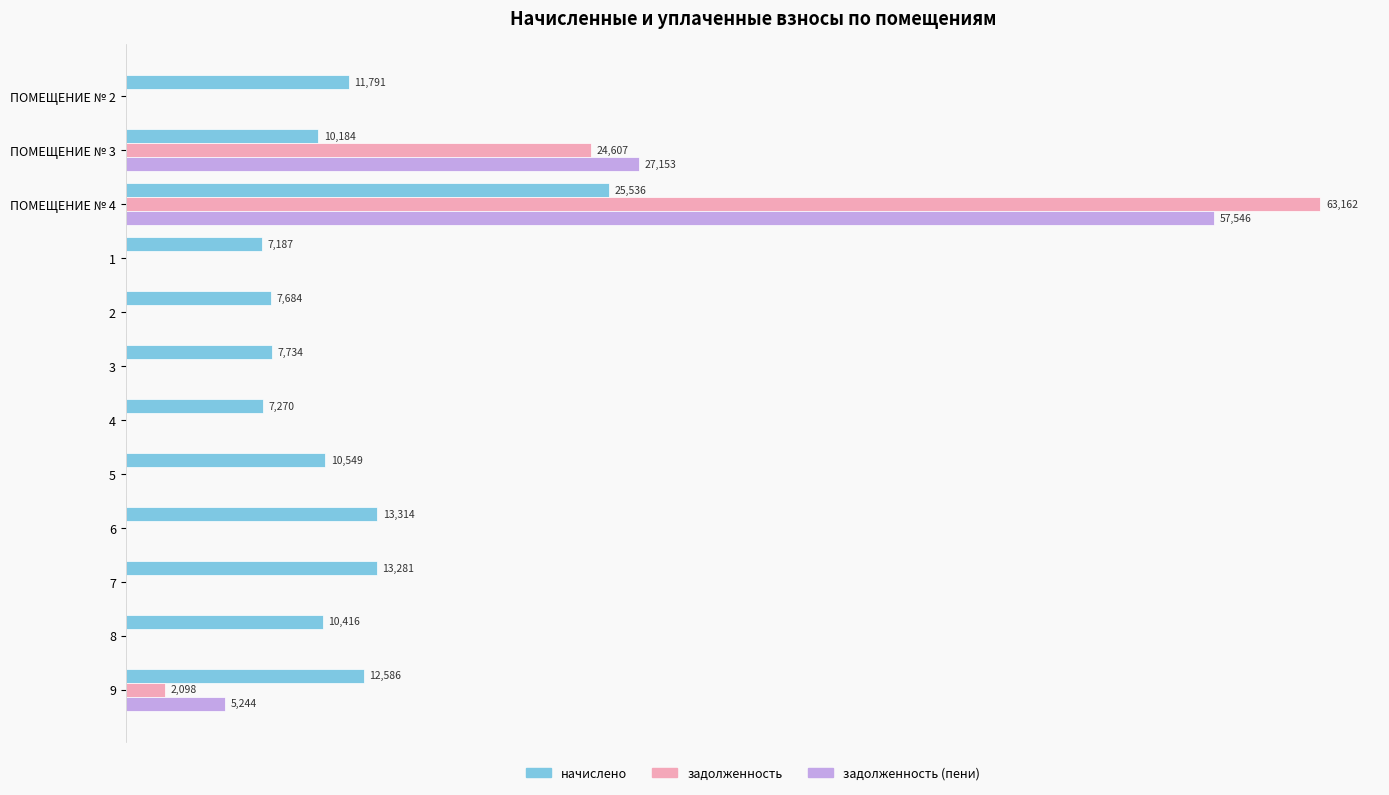

Between 1 and 2, which series saw the biggest shift?

начислено